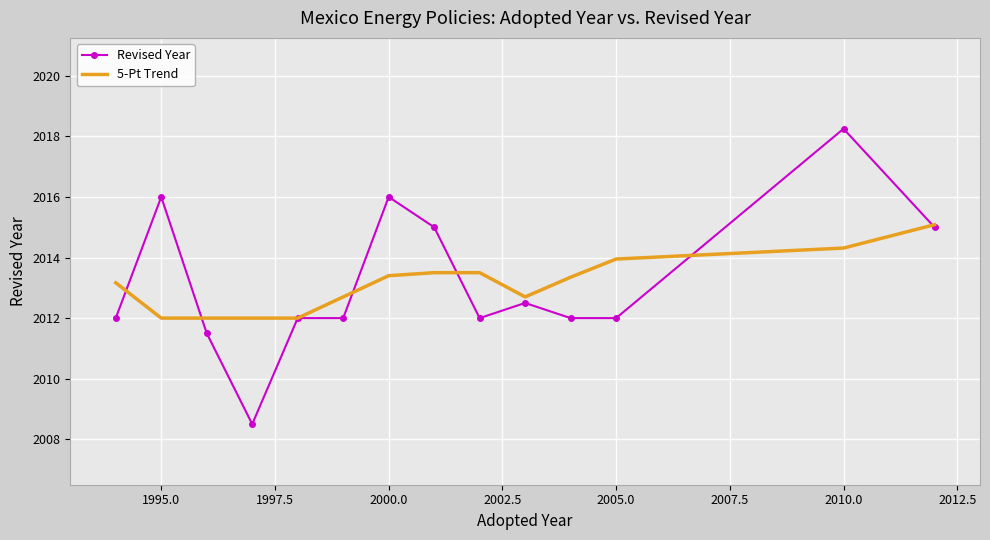

List the series in order of their peak value, highest first.

Revised Year, 5-Pt Trend